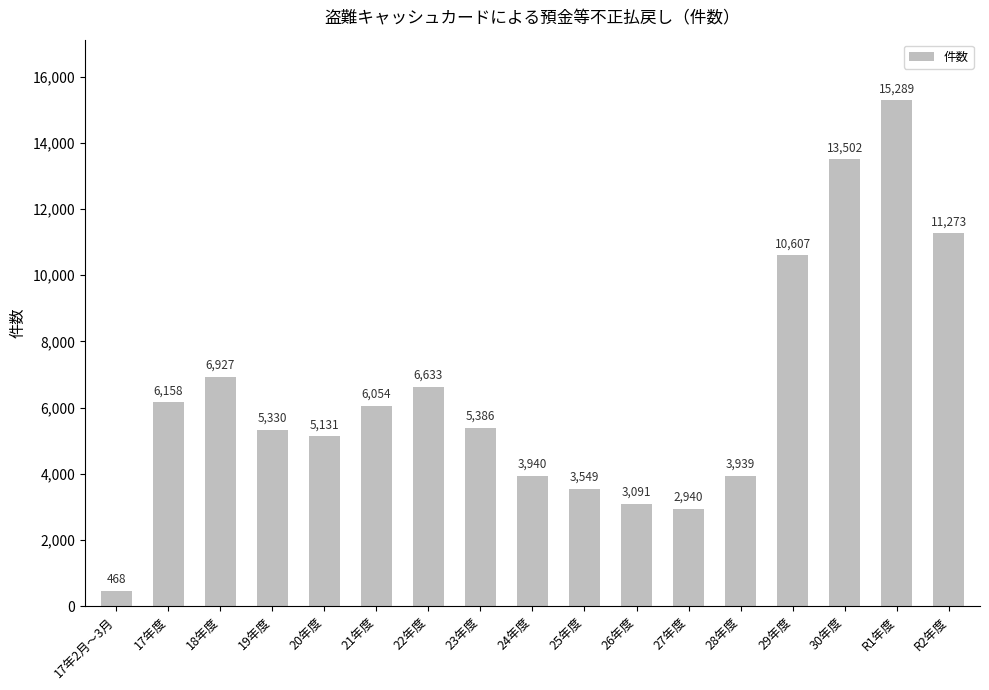

Reading left to right, transcribe all the data shown in this chart.

468	6158	6927	5330	5131	6054	6633	5386	3940	3549	3091	2940	3939	10607	13502	15289	11273